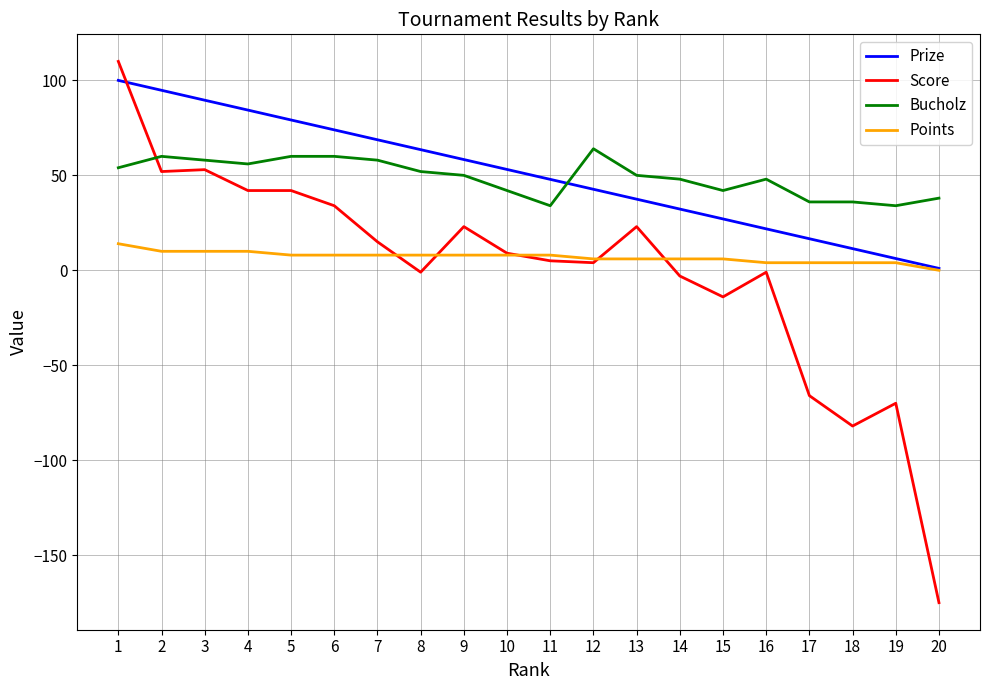

Between 5 and 10, which series saw the biggest shift?

Score